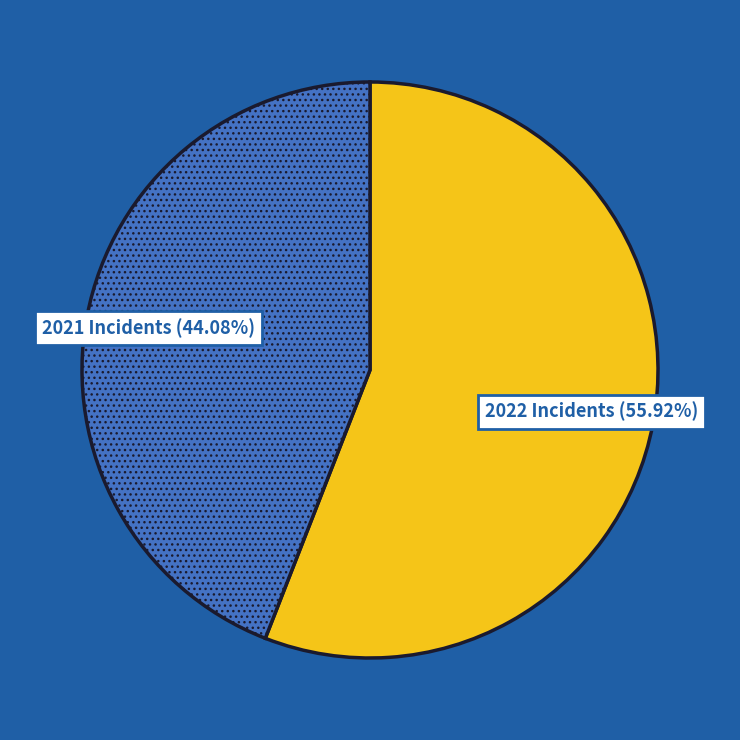

Combined, do 2021 Incidents and 2022 Incidents account for over 50%?

Yes